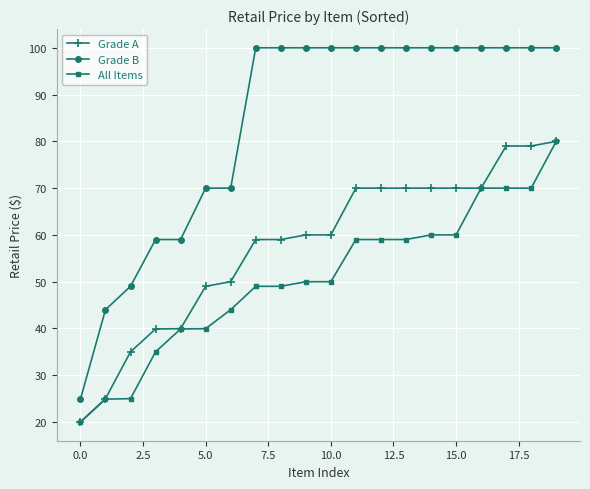

Rank the series by their average value, from highest to lowest.

Grade B, Grade A, All Items